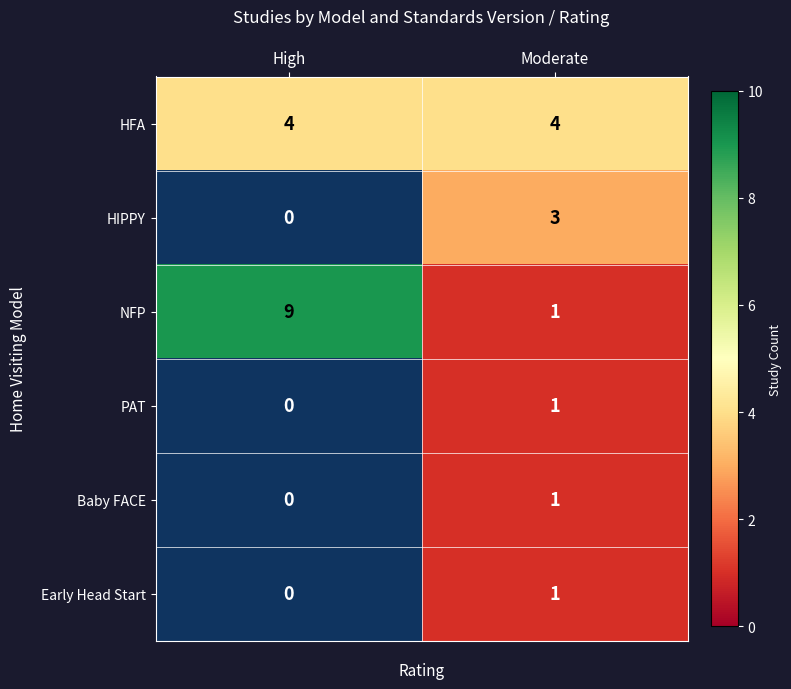

Which has a higher value, Moderate or High?

Moderate